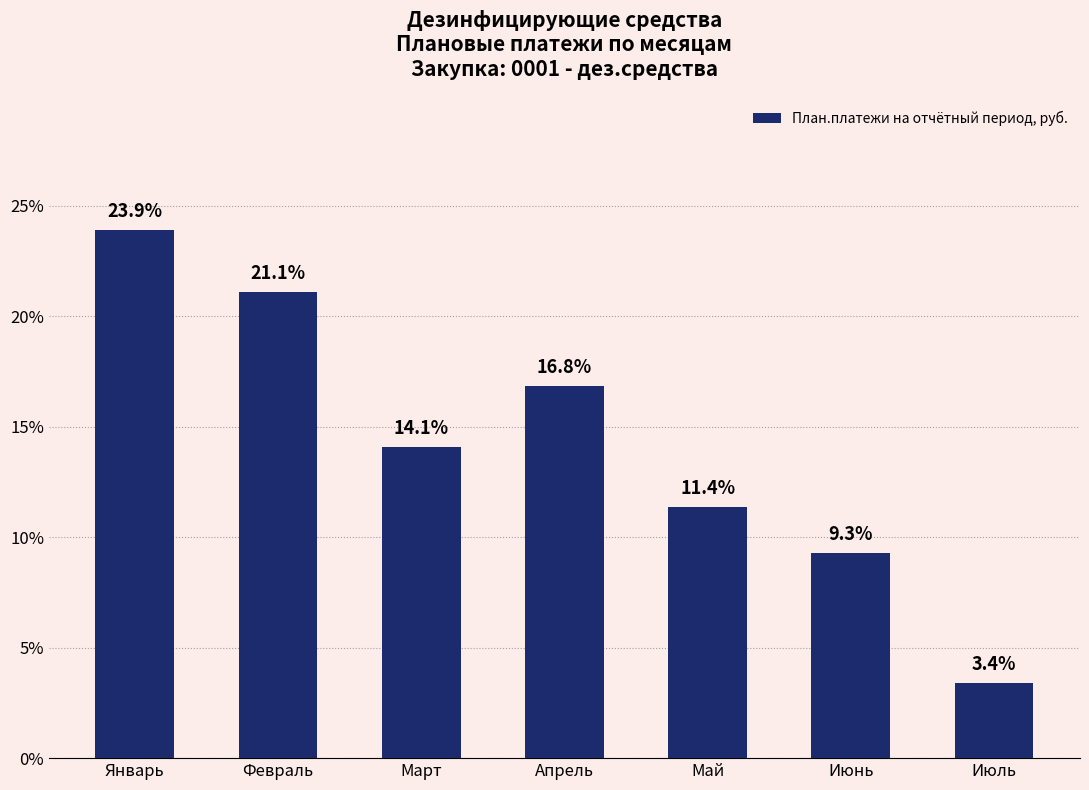

What is the value of the 6th bar from the left?

9.3